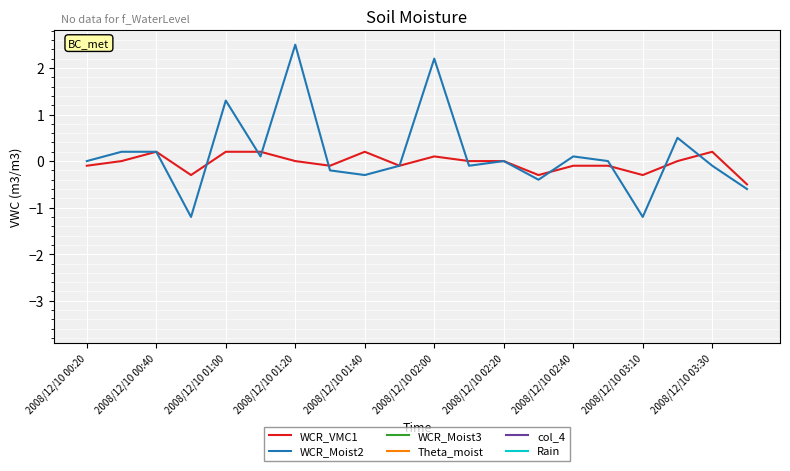

The WCR_Moist2 series shows -0.0 at 2008/12/10 02:20. True or false?

True